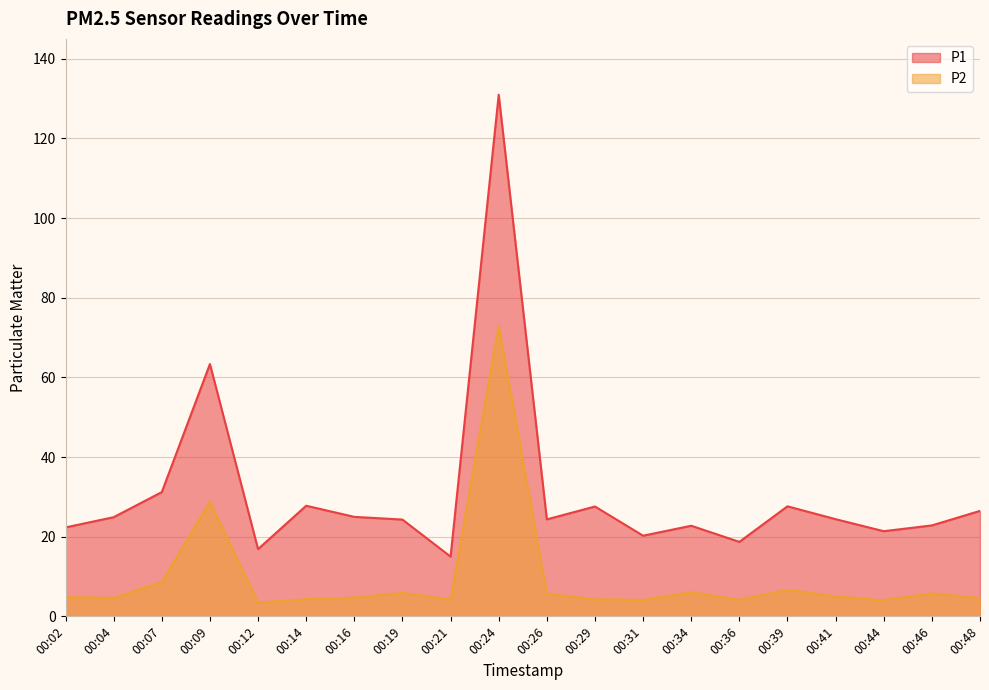

What is the value of the P2 point at the 3rd from the left?

8.6